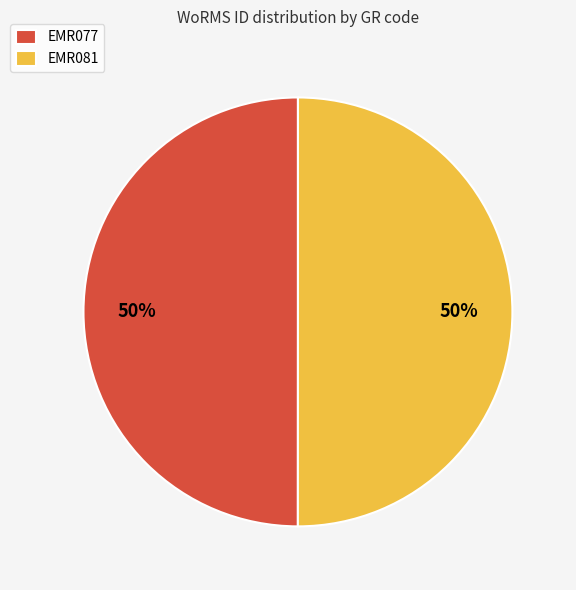

What is the ratio of the value at EMR077 to the value at EMR081?

1.0